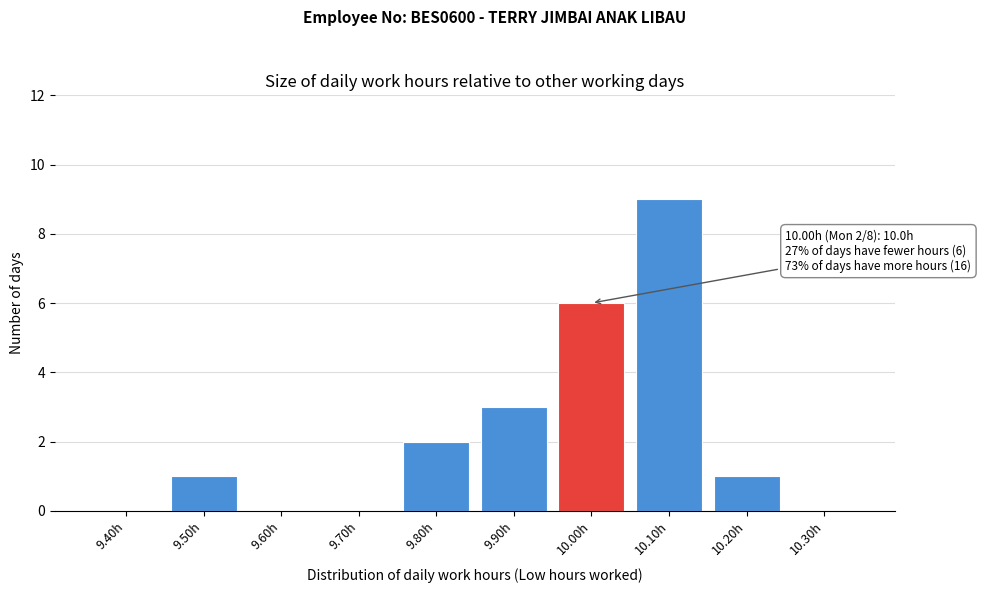

Reading right to left, transcribe all the data shown in this chart.

10.30h=0	10.20h=1	10.10h=9	10.00h=6	9.90h=3	9.80h=2	9.70h=0	9.60h=0	9.50h=1	9.40h=0